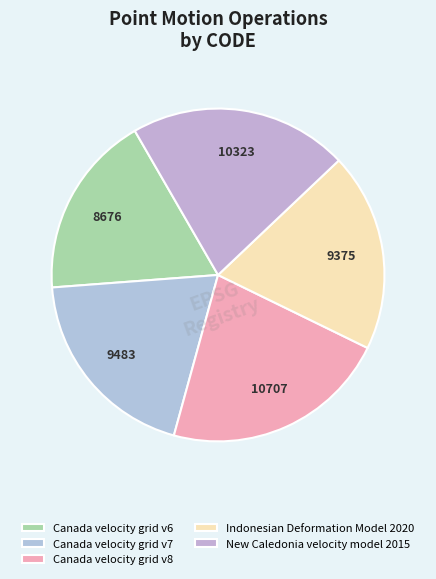

What is the largest slice in the pie chart?

Canada velocity grid v8